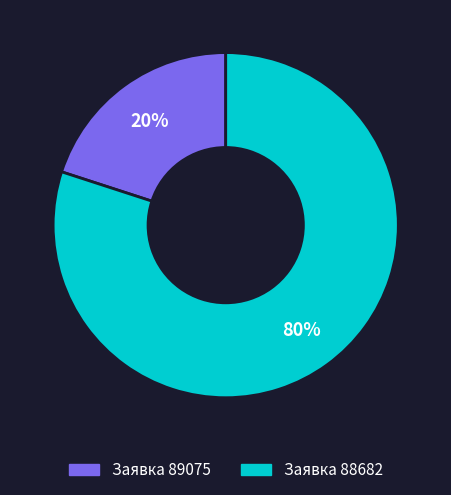

Does any single category account for the majority?

Yes